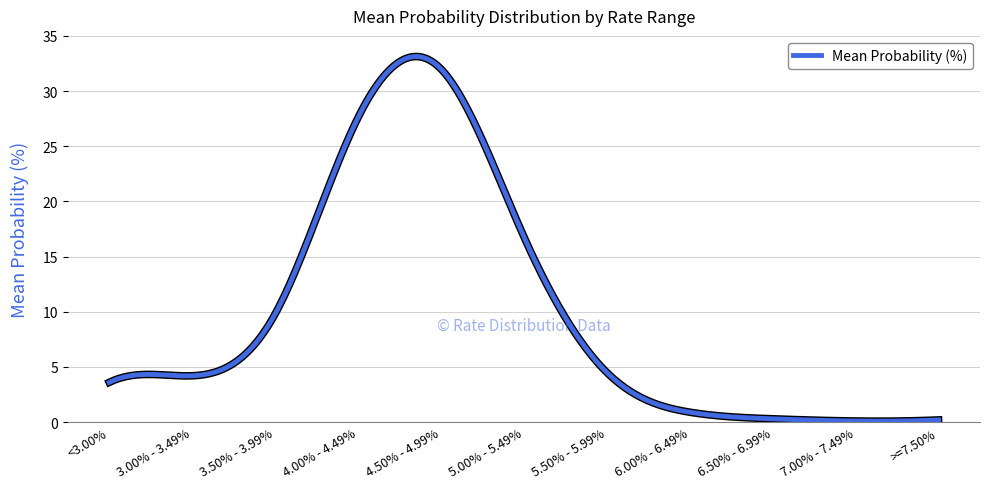

What is the maximum value shown in the chart?

33.1